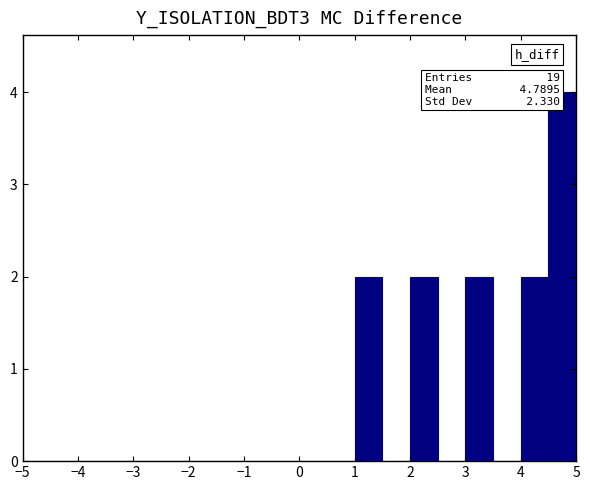

Which range on the x-axis has the tallest bar?

4.5 to 5.0